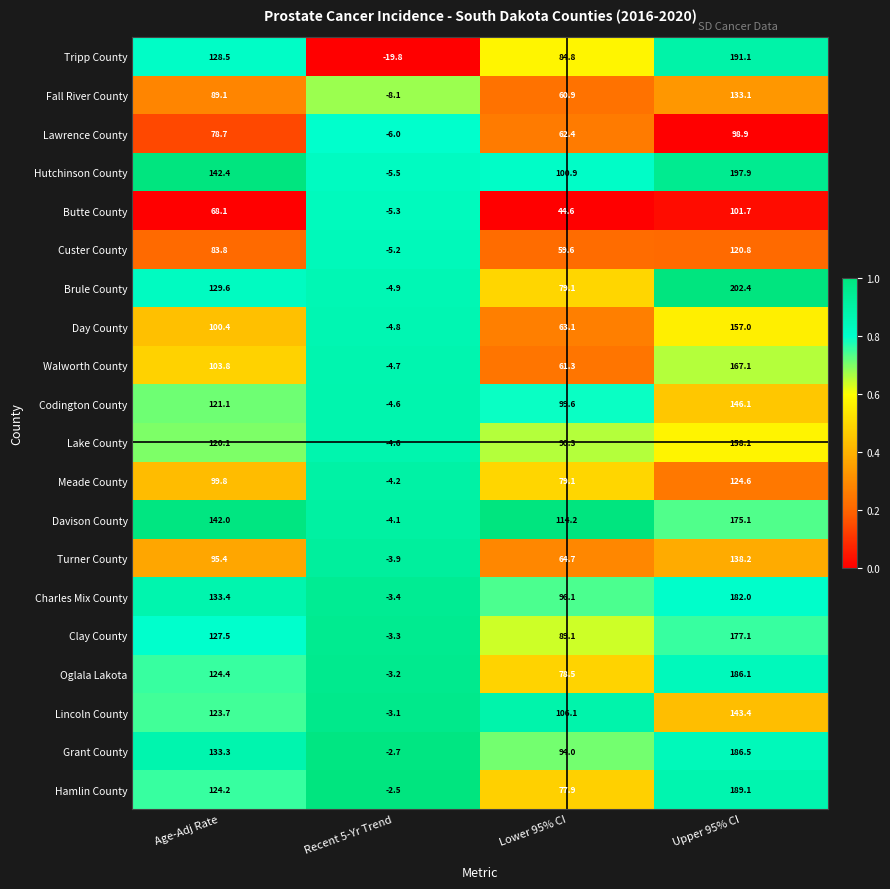

At how many categories does at least one series exceed 0?

3